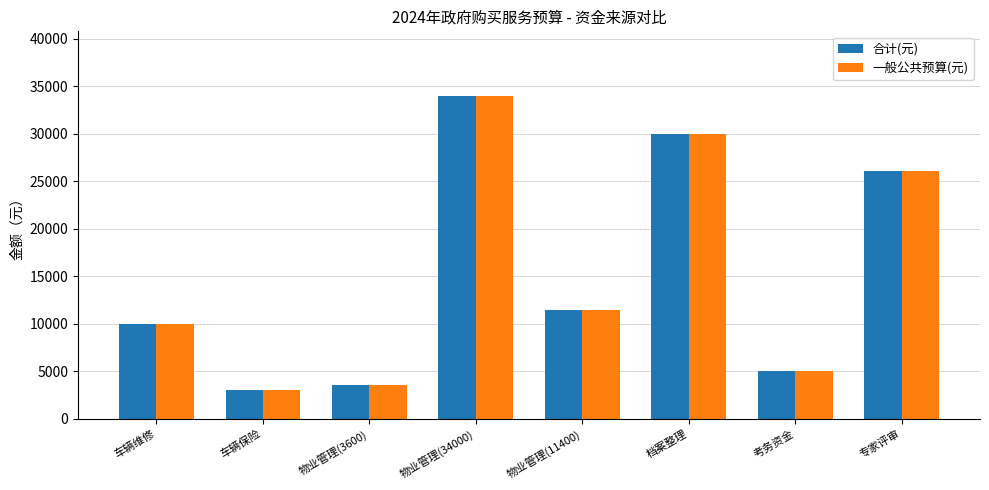

How many distinct data groups are displayed?

2